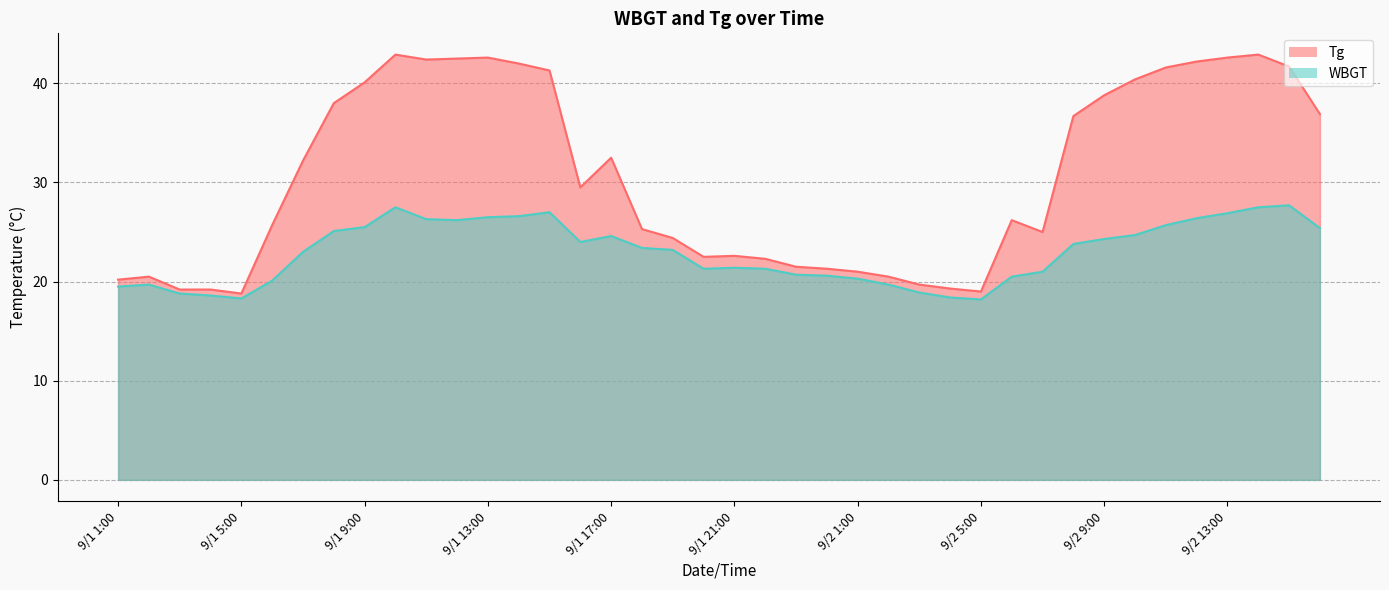

What is the difference between the Tg values at 9/1 24:00 and 9/1 2:00?

0.8